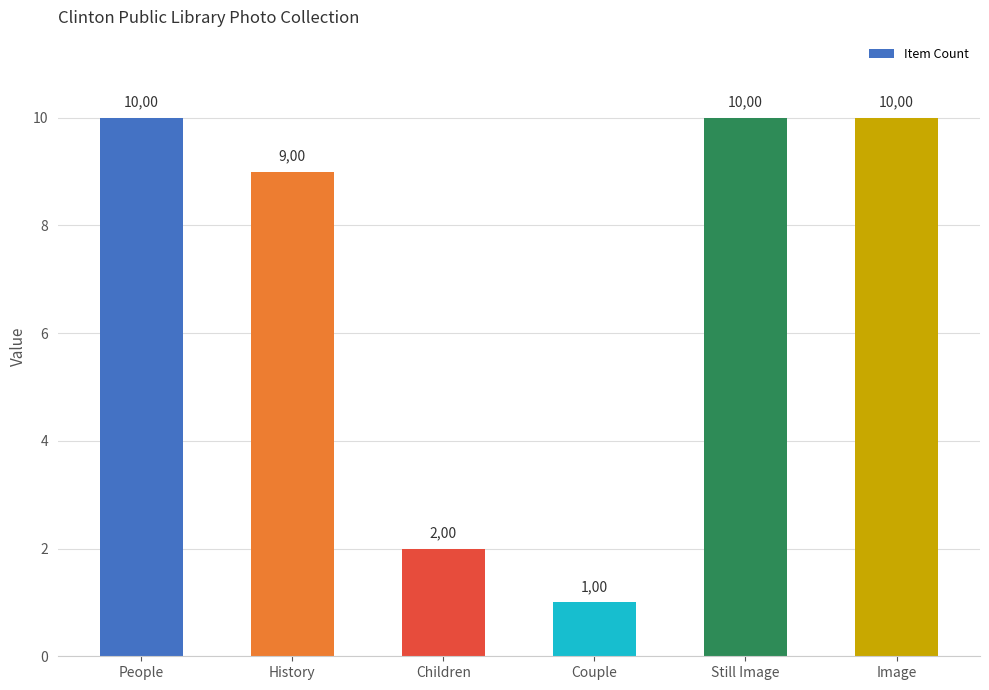

How many bars are there in total?

6